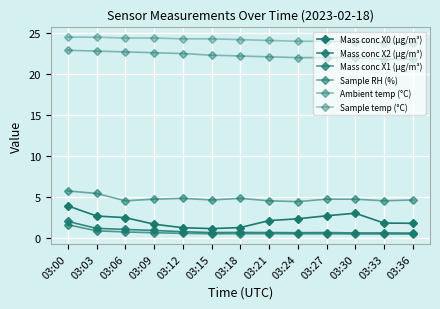

Is this an area chart (filled region under the line)?

No